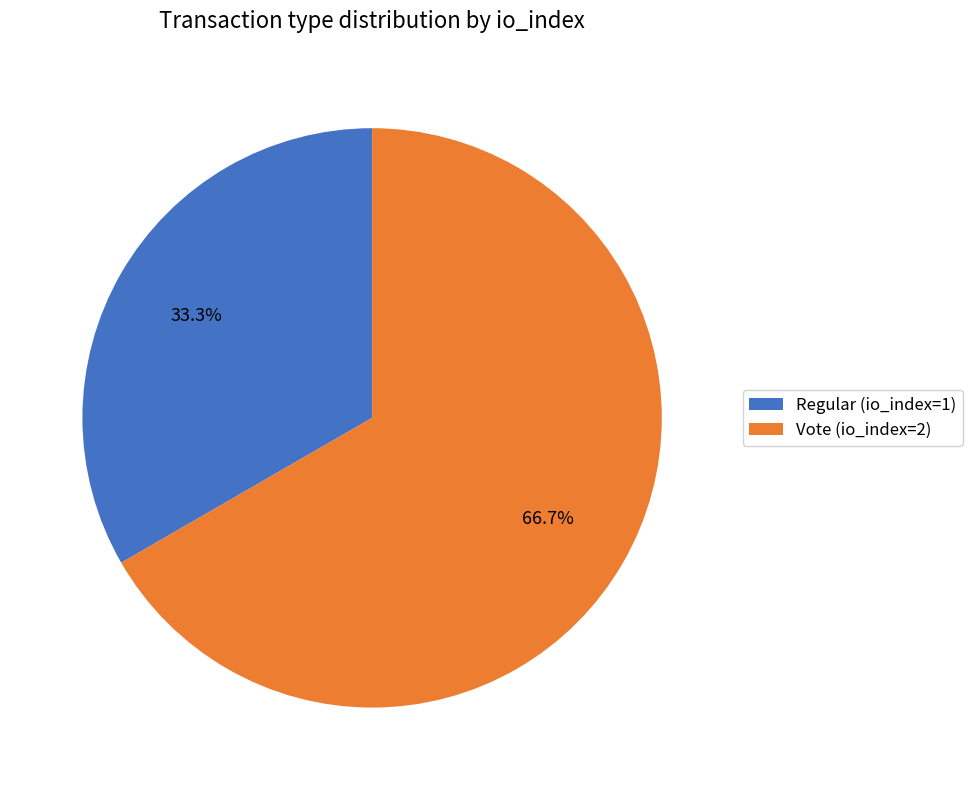

Do Regular (io_index=1) and Vote (io_index=2) together represent more than half of the pie?

Yes